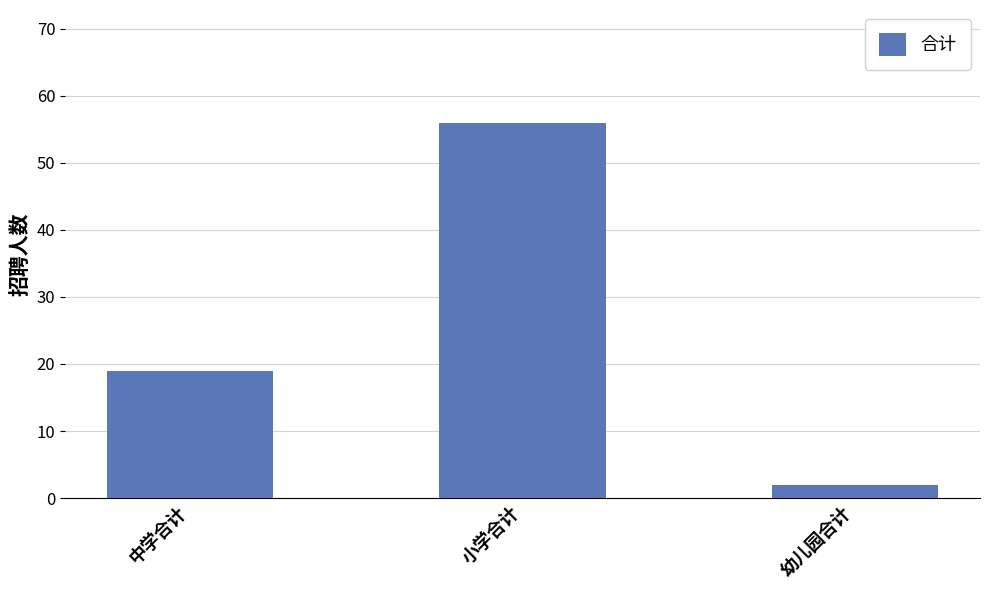

Where is the data nearest to the value 29?

中学合计